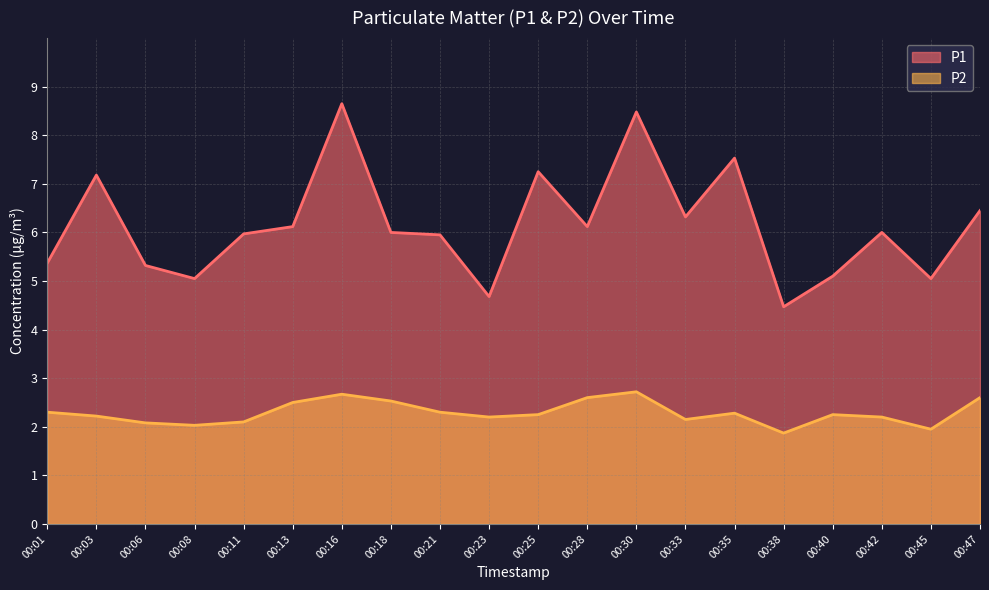

Which label corresponds to the largest value in the chart?

00:16